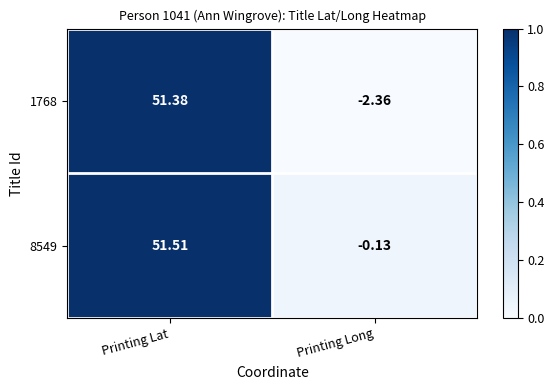

Rank the categories by 8549 value from lowest to highest.

Printing Long, Printing Lat